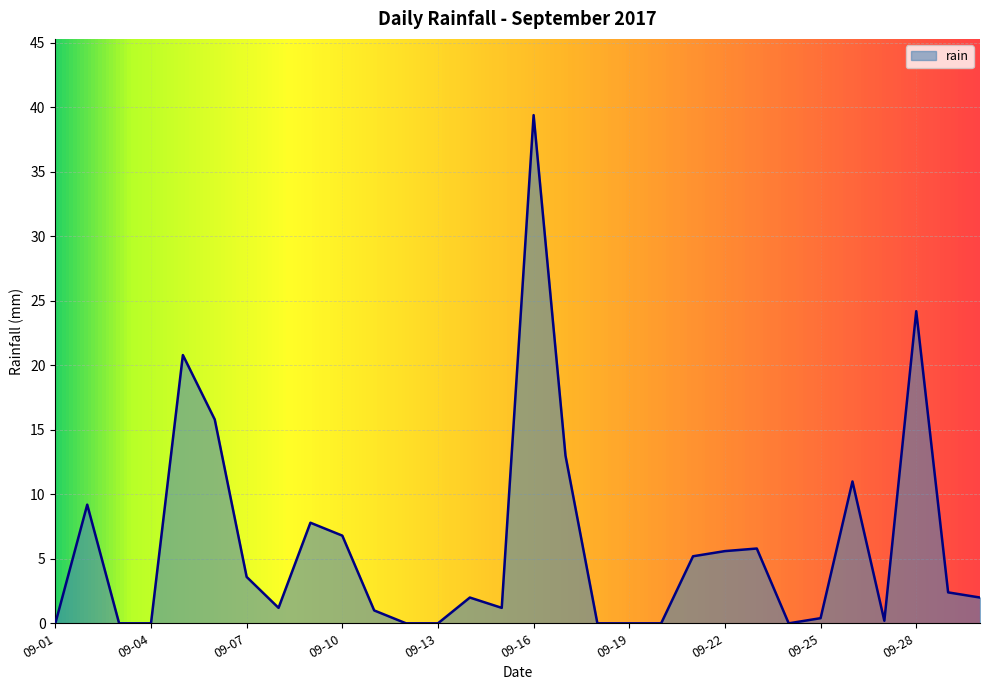

What is the difference between the maximum and minimum values?

39.4